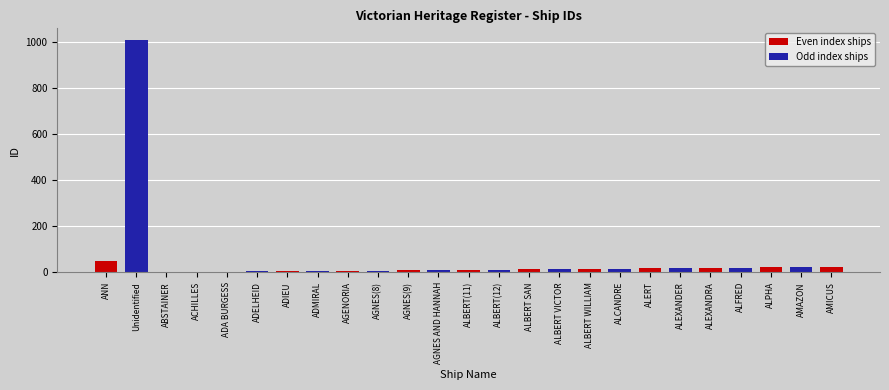

What is the greatest value displayed?

1009